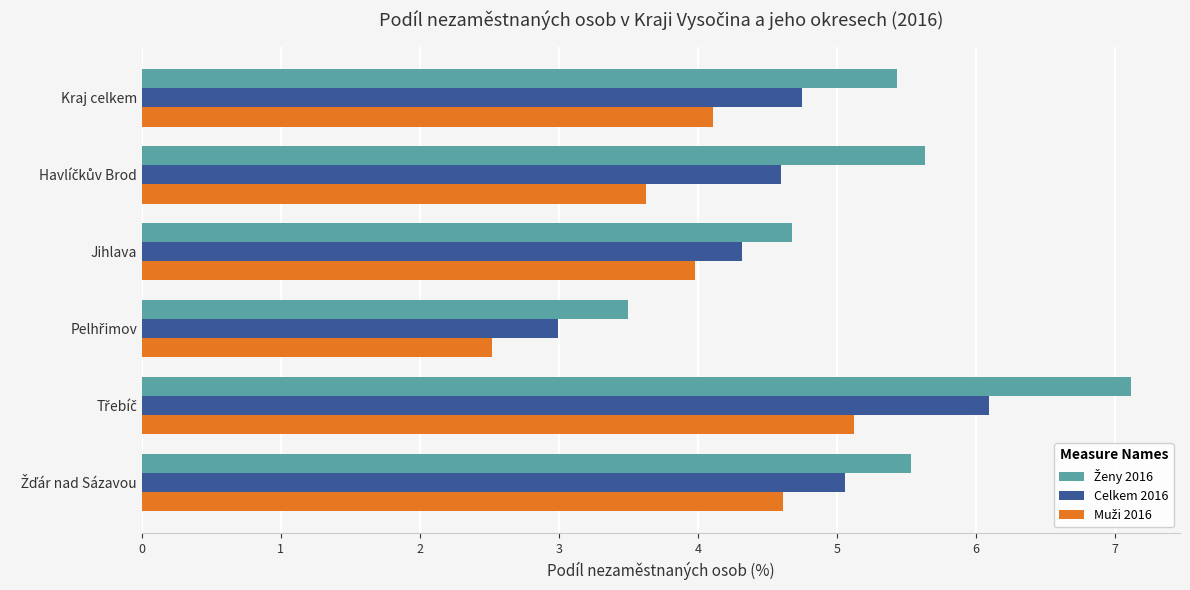

What is the sum of all Celkem 2016 values?

27.8